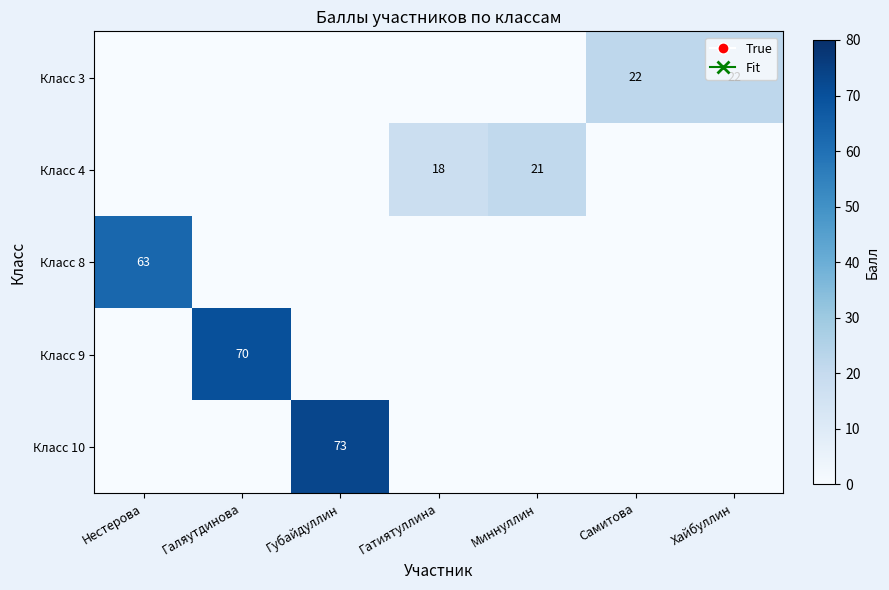

What is the total value across all series at Хайбуллин?

22